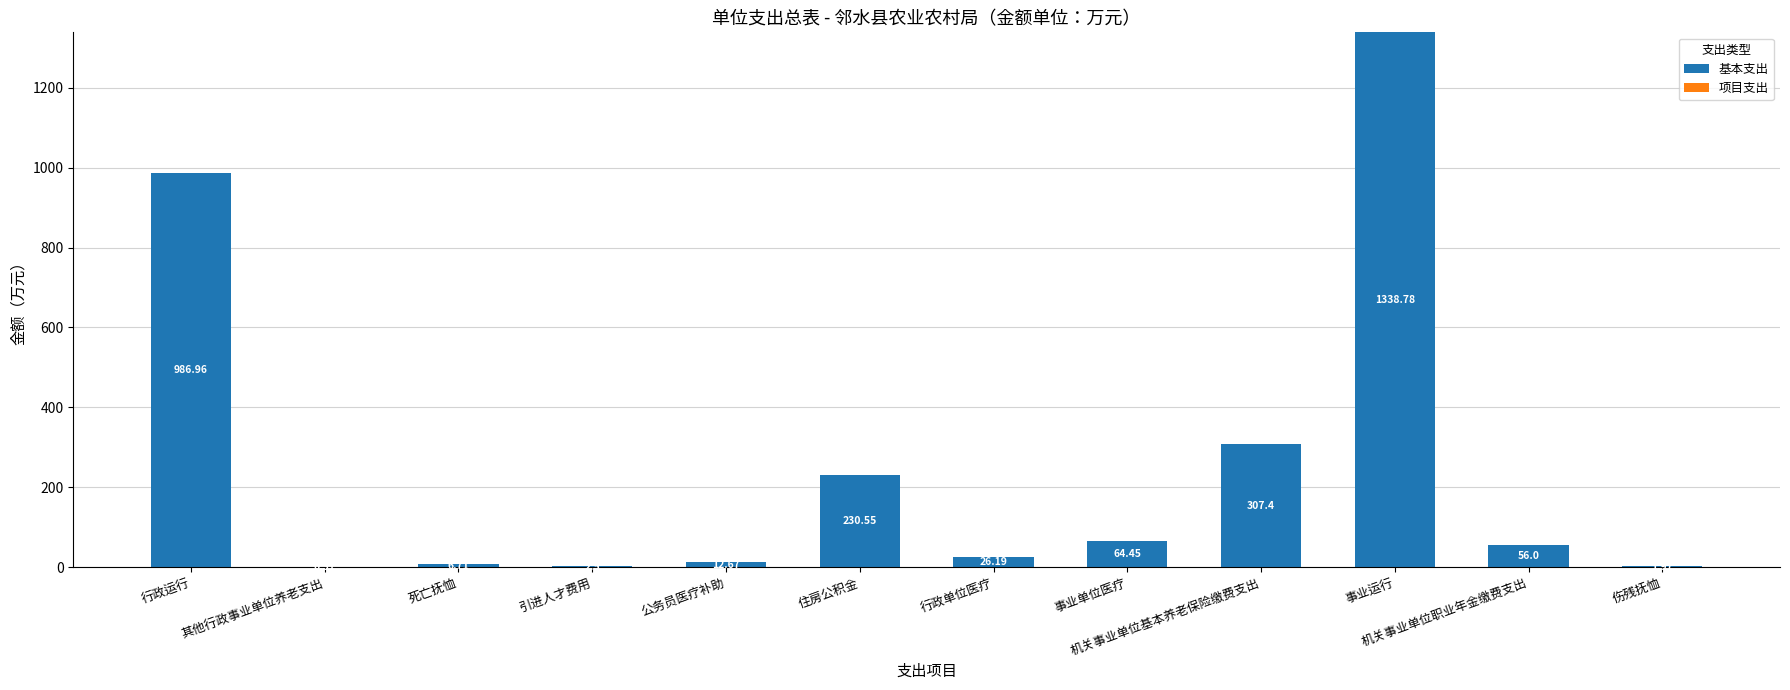

What is the sum of the values at 行政单位医疗 and 机关事业单位基本养老保险缴费支出?

333.6